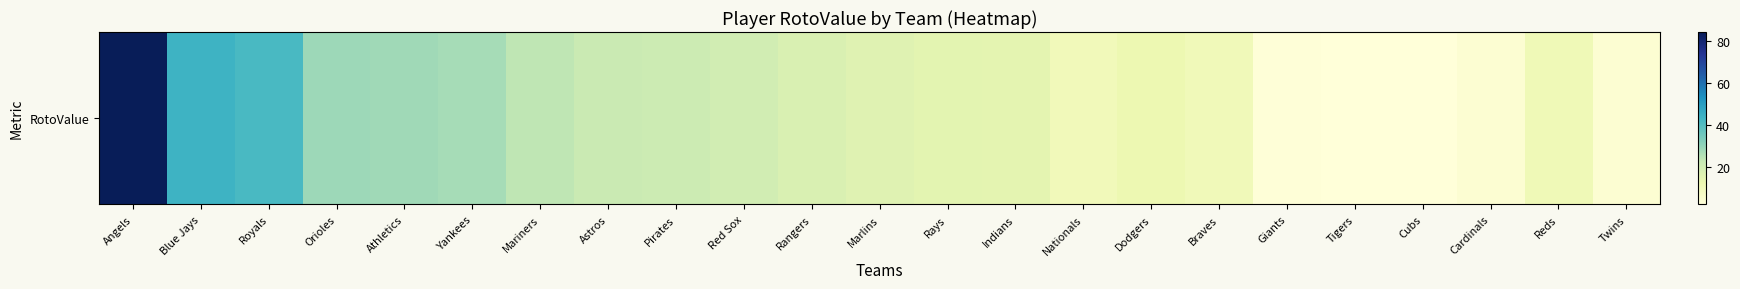

Rank the categories by value from highest to lowest.

Angels, Blue Jays, Royals, Orioles, Athletics, Yankees, Mariners, Astros, Pirates, Red Sox, Rangers, Marlins, Rays, Indians, Dodgers, Reds, Braves, Nationals, Twins, Cardinals, Giants, Tigers, Cubs